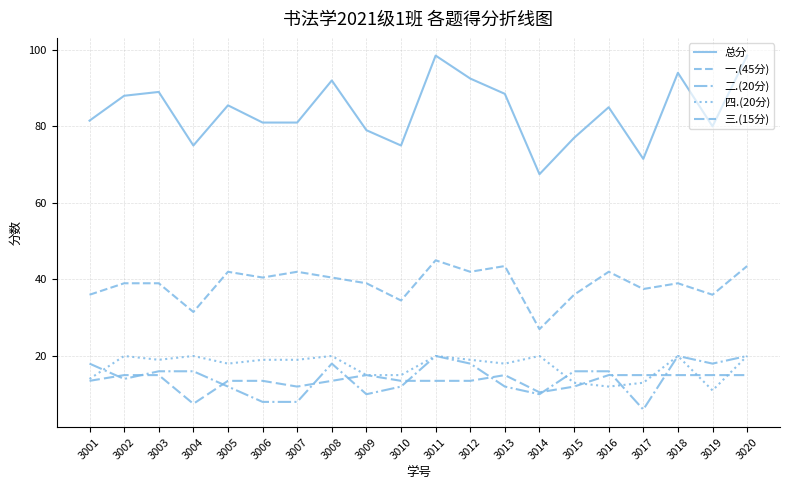

Where is the first local minimum for 四.(20分)?

3003